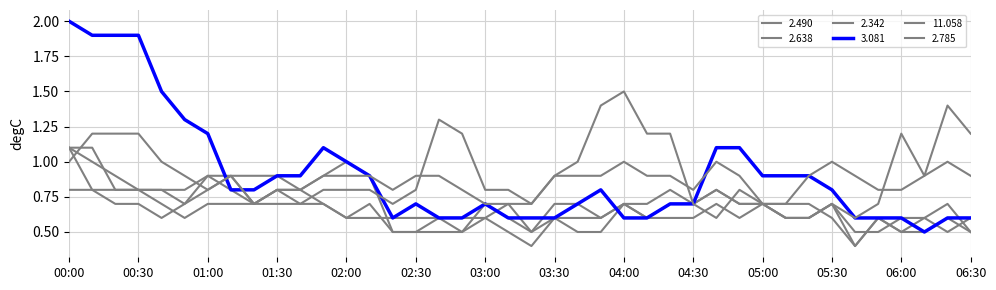

Count the number of data series in this chart.

6